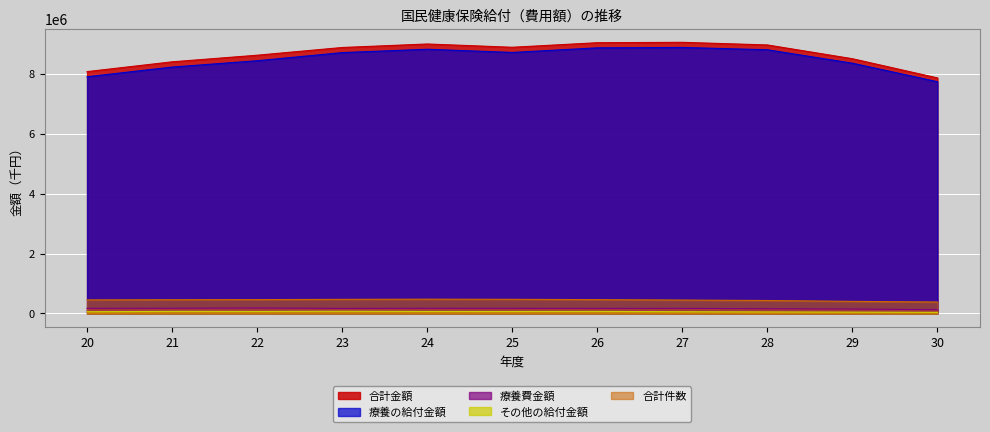

The value of 療養の給付金額 at 29 is 8354565. True or false?

True